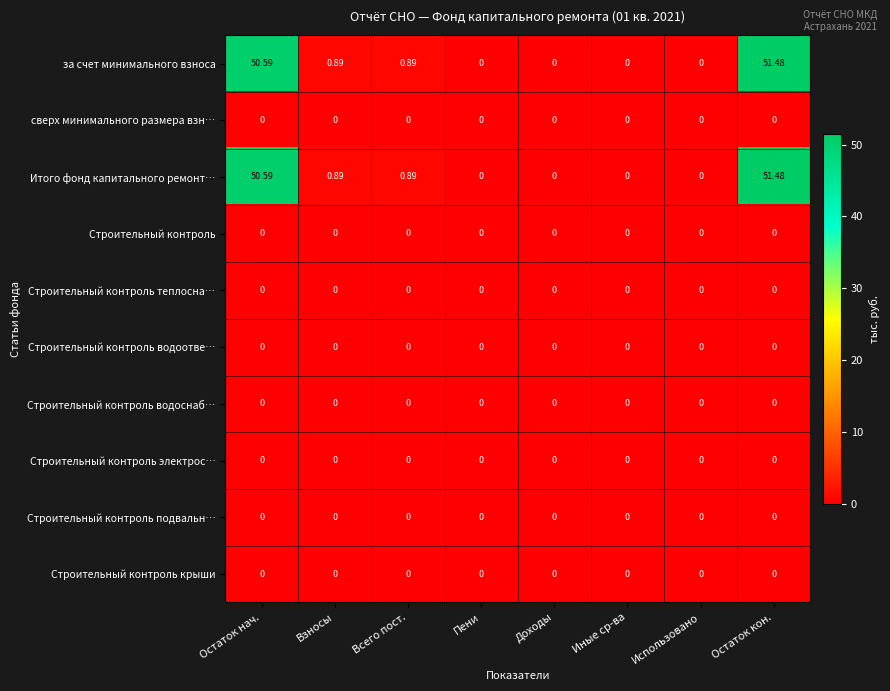

At which category does the chart reach its peak across all series?

Остаток кон.